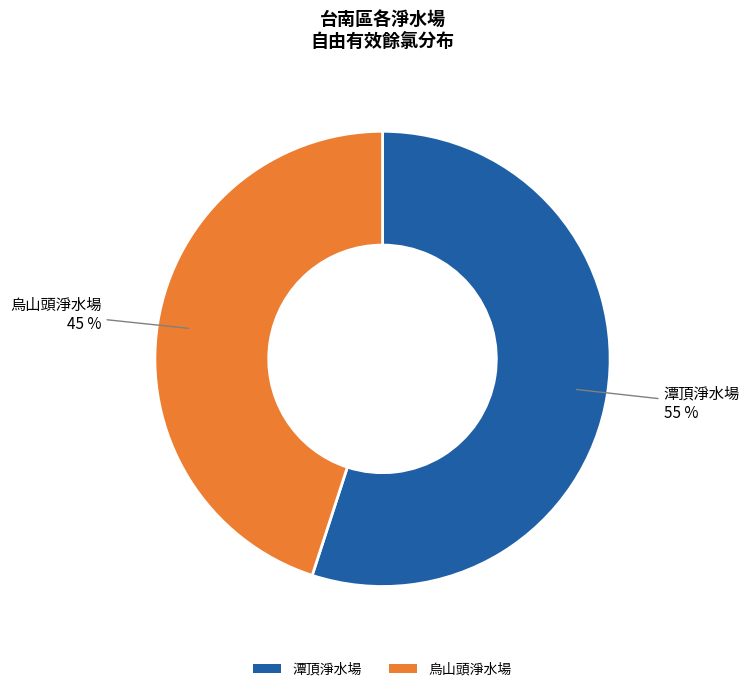

Which slice represents more than half of the pie?

潭頂淨水場